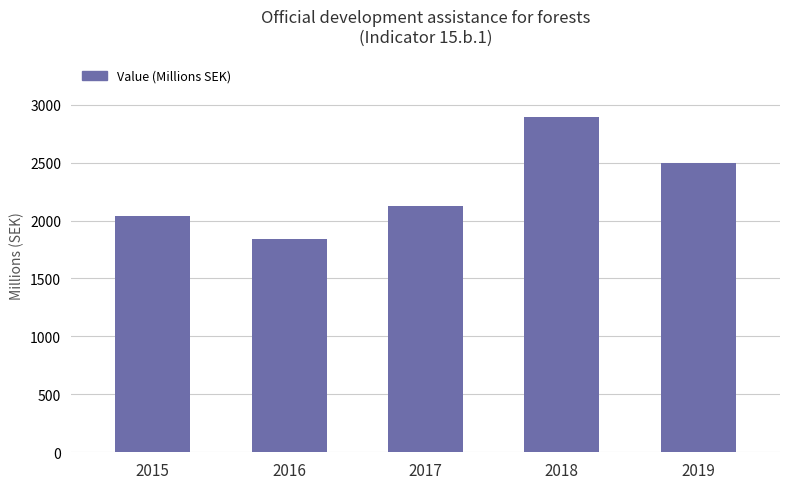

What is the difference between the values at 2016 and 2018?

1055.0